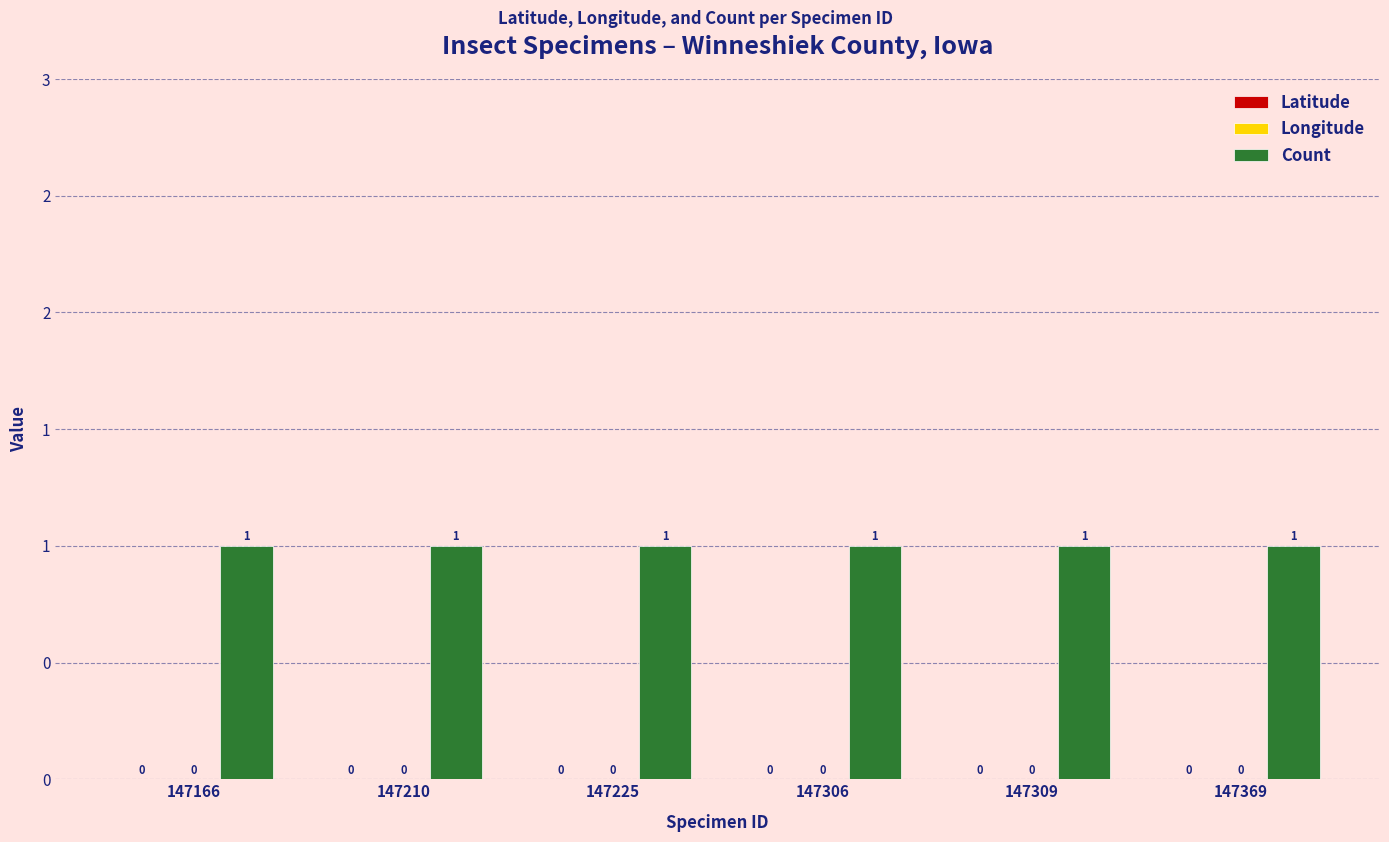

Reading right to left, extract all data points from this chart.

Latitude: 0	0	0	0	0	0
Longitude: 0	0	0	0	0	0
Count: 1	1	1	1	1	1